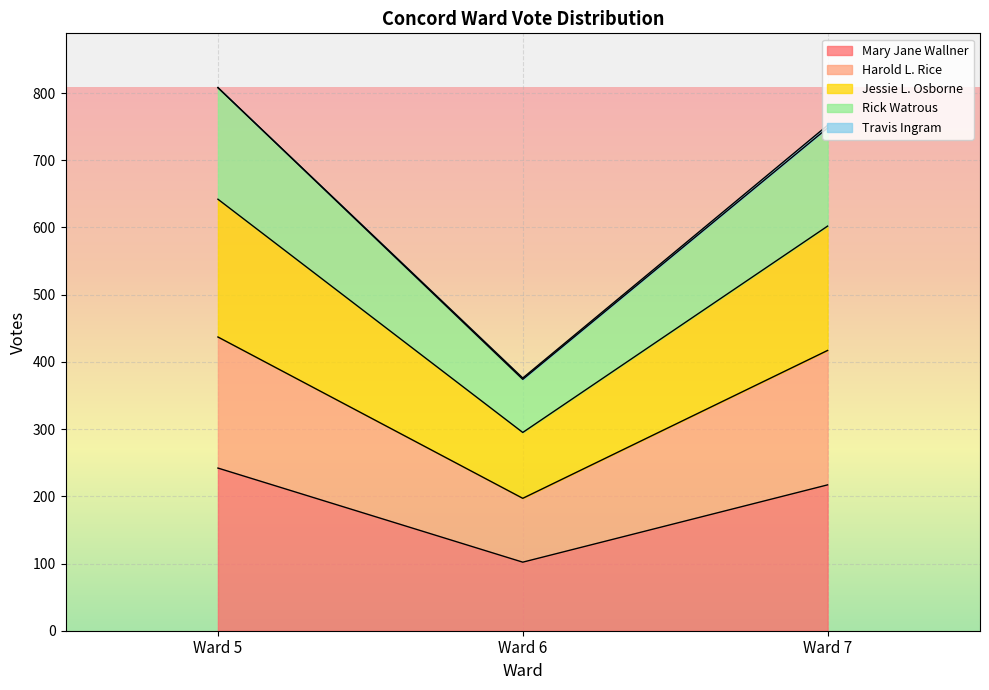

Where does the Rick Watrous series first go above 752?

Ward 5